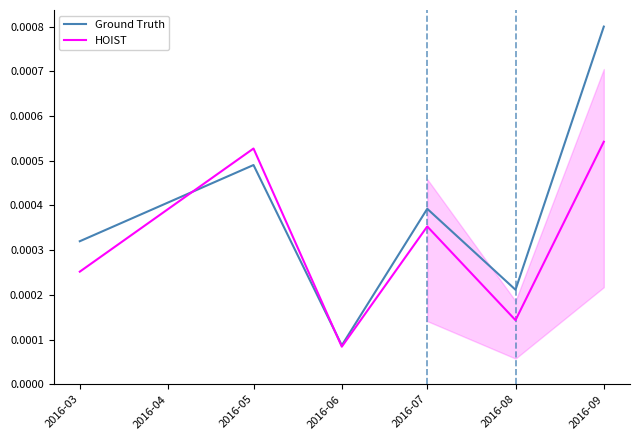

True or false: Ground Truth and HOIST cross at least once.

True